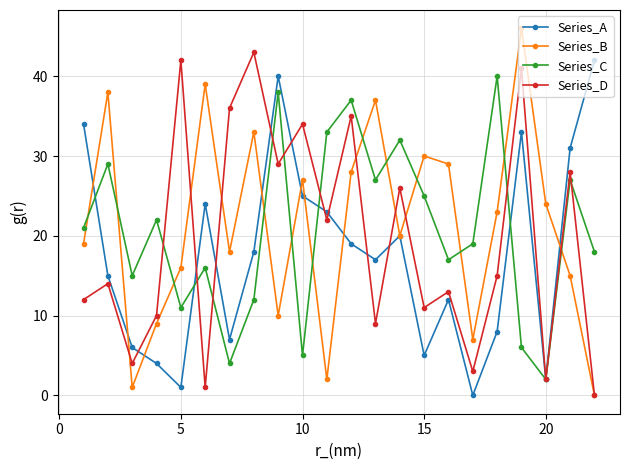

Reading right to left, extract all data points from this chart.

Series_A: 42	31	2	33	8	0	12	5	20	17	19	23	25	40	18	7	24	1	4	6	15	34
Series_B: 0	15	24	46	23	7	29	30	20	37	28	2	27	10	33	18	39	16	9	1	38	19
Series_C: 18	27	2	6	40	19	17	25	32	27	37	33	5	38	12	4	16	11	22	15	29	21
Series_D: 0	28	2	41	15	3	13	11	26	9	35	22	34	29	43	36	1	42	10	4	14	12